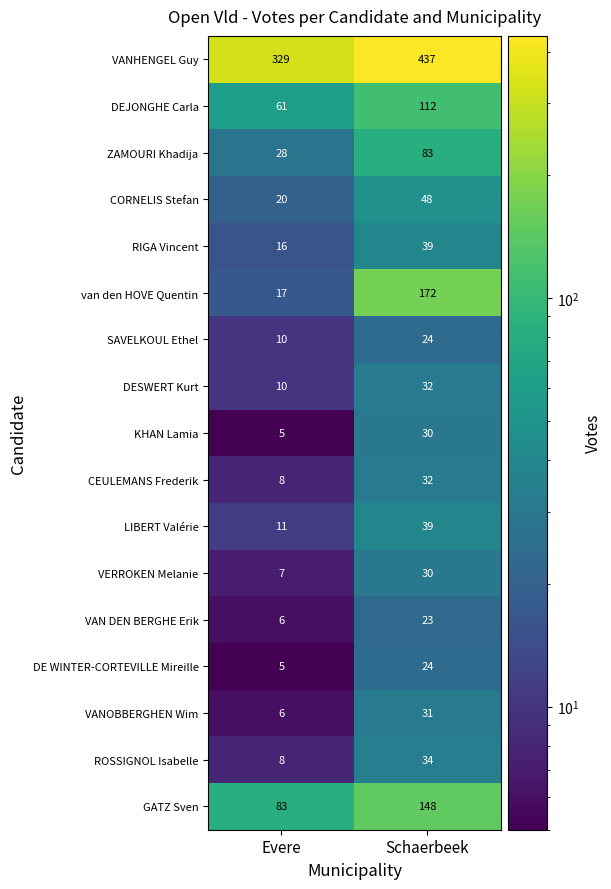

The KHAN Lamia series shows 11 at Schaerbeek. True or false?

False